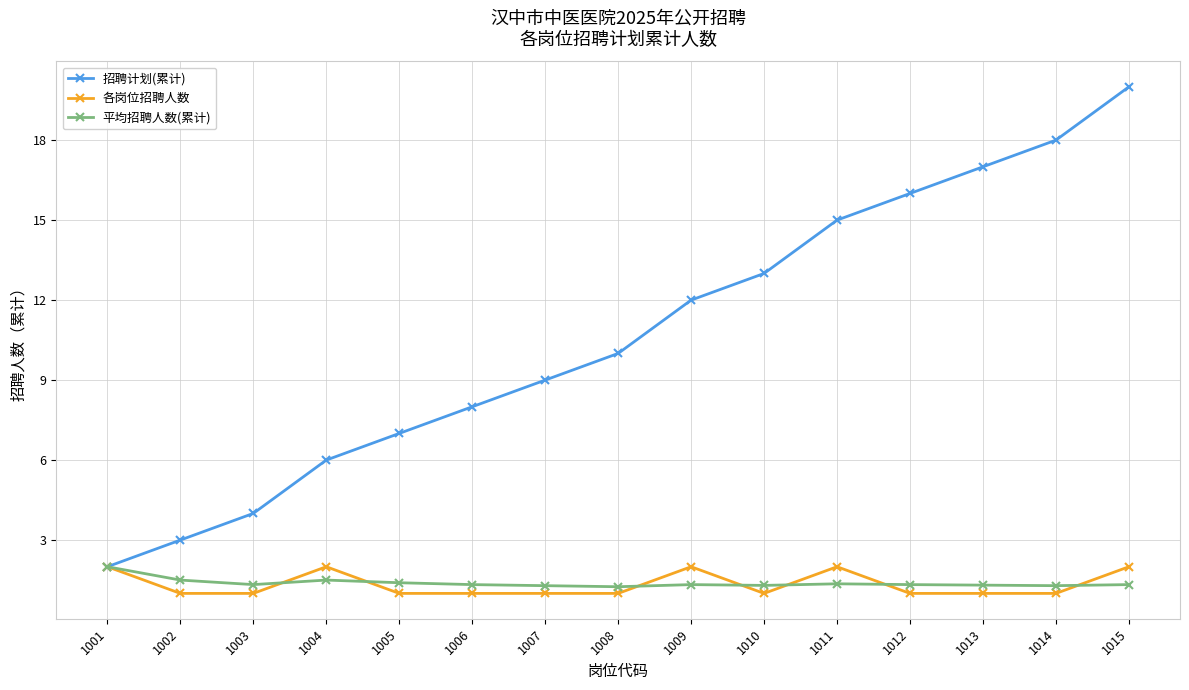

What is the sum of the 招聘计划(累计) values at 1009 and 1014?

30.0